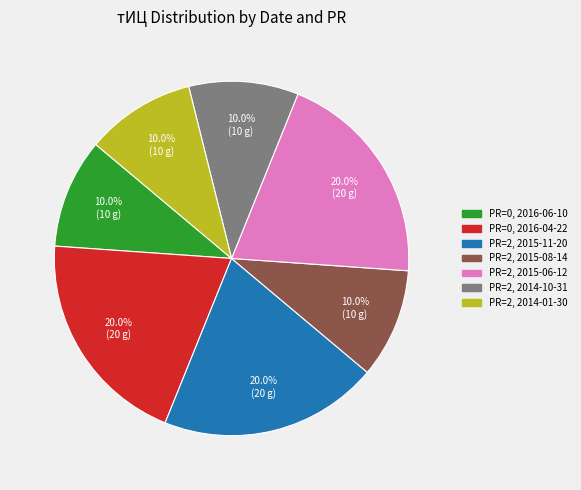

Is there a majority slice in this chart?

No